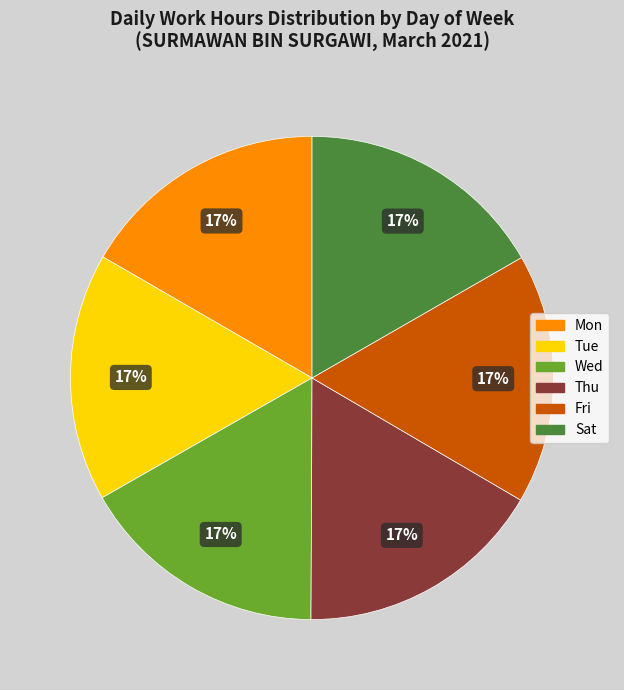

Is there a majority slice in this chart?

No